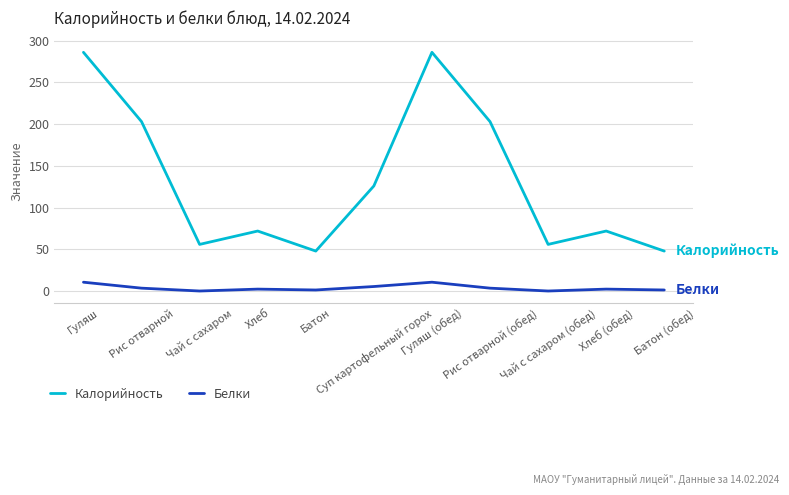

List the series in order of their overall mean, highest first.

Калорийность, Белки